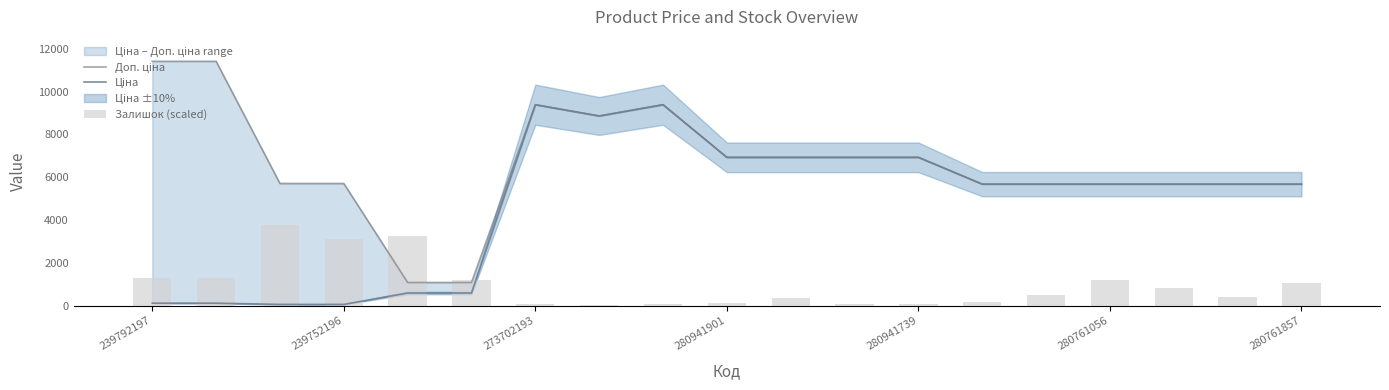

What is the lowest value of the Ціна series?

57.0